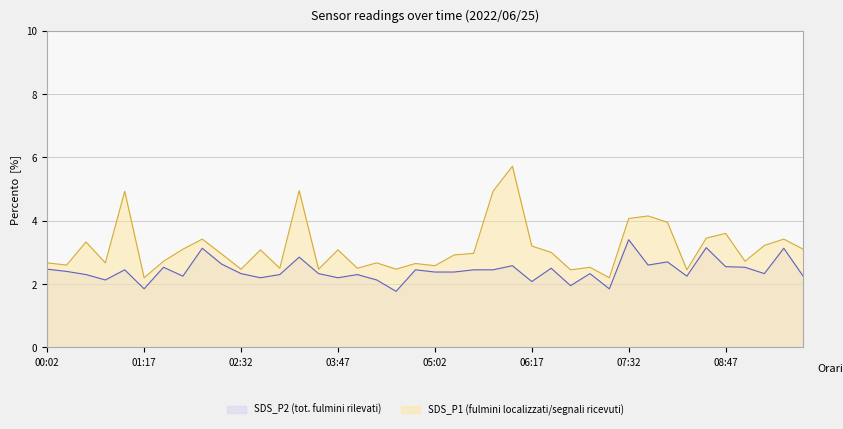

What is the maximum value shown in the chart?

5.7